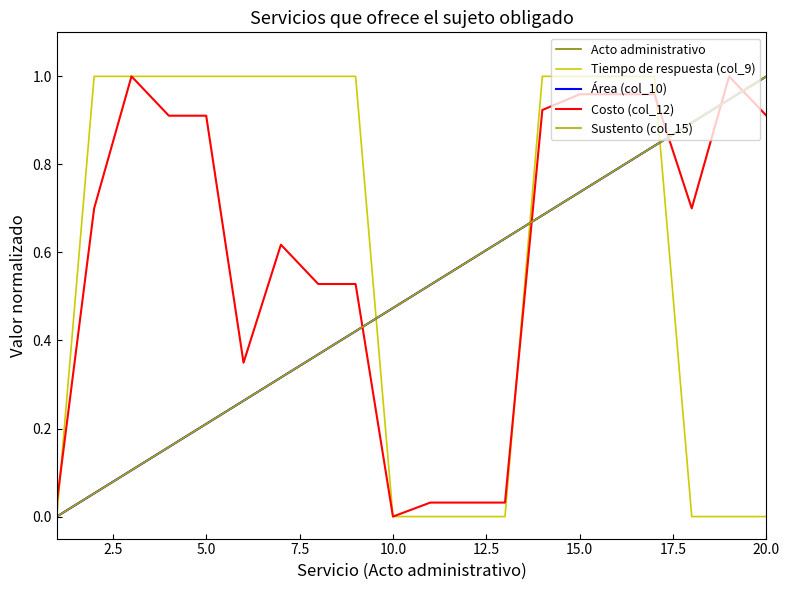

Is this an area chart (filled region under the line)?

No